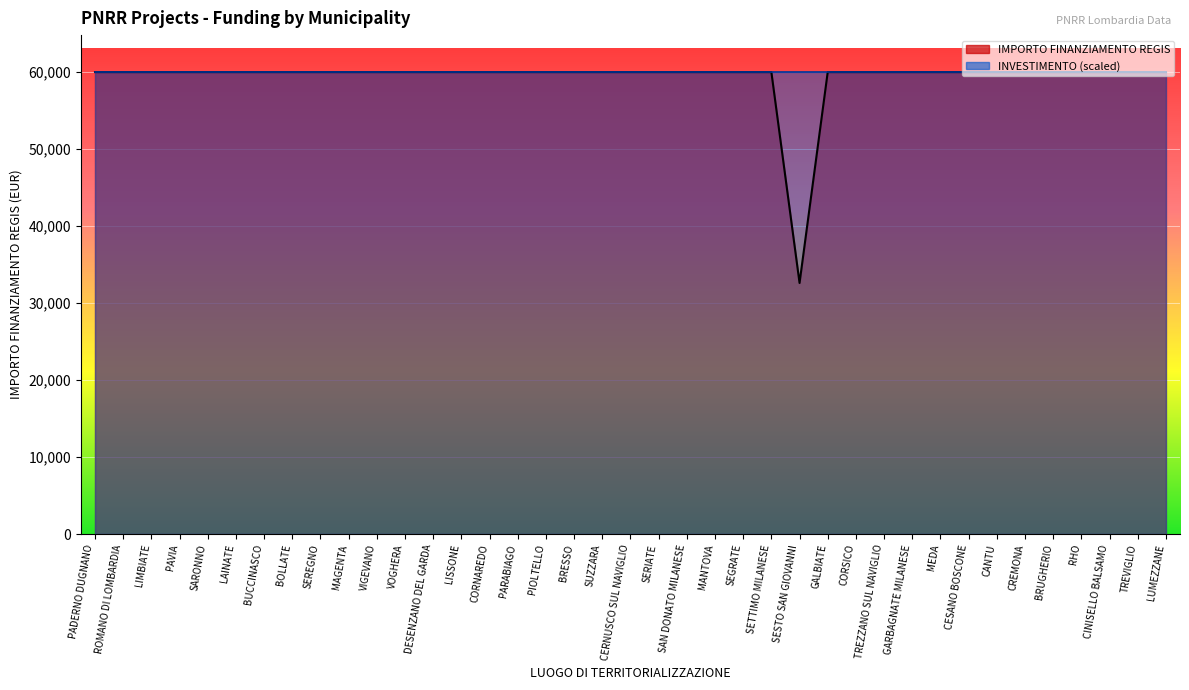

Which label corresponds to the largest value in the chart?

PADERNO DUGNANO